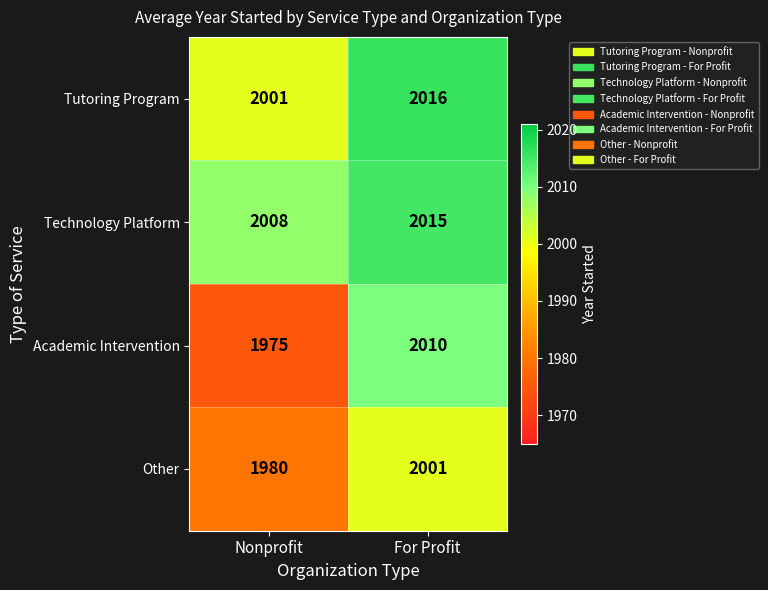

The value of Technology Platform at For Profit is 2015. True or false?

True